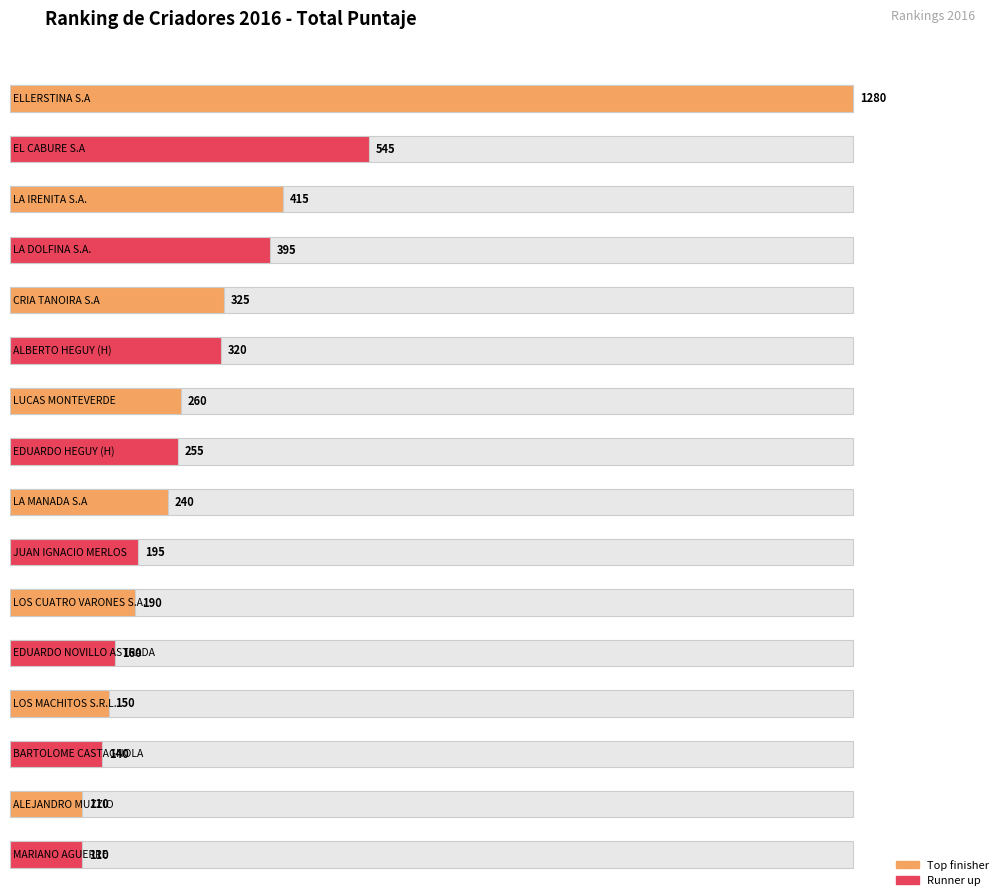

What value does the data have at MARIANO AGUERRE?

110